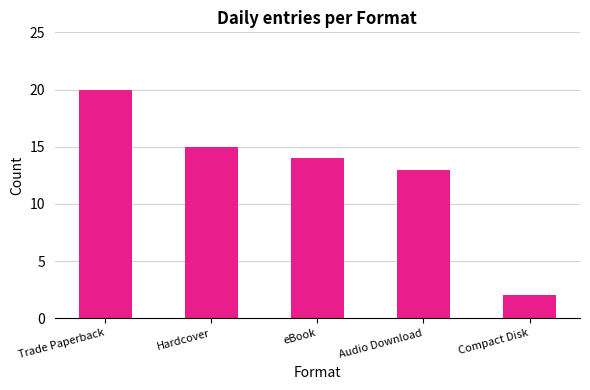

How many data points are less than 14?

2